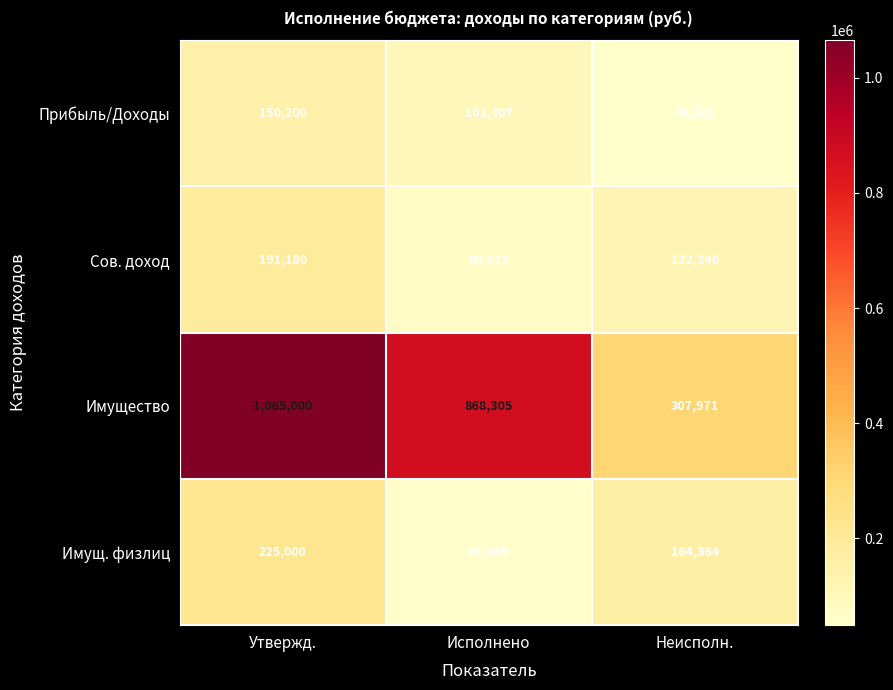

What is the spread (max minus min) of values at Неисполн.?

258449